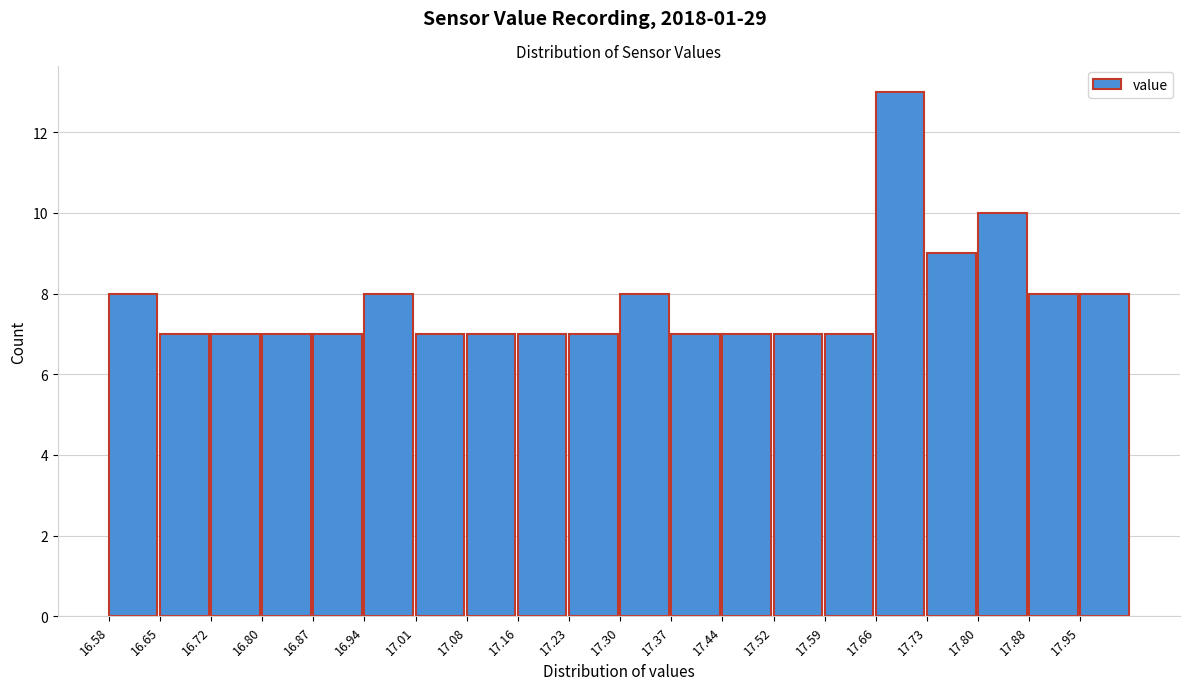

Reading left to right, list every bar in this chart as the range it spans on the x-axis followed by its height. Neither the bar edges nor the heights are printed on the chart, so give them approximately, as read against the axes.

16.580 to 16.652: 8
16.652 to 16.724: 7
16.724 to 16.796: 7
16.796 to 16.868: 7
16.868 to 16.940: 7
16.940 to 17.012: 8
17.012 to 17.084: 7
17.084 to 17.156: 7
17.156 to 17.228: 7
17.228 to 17.300: 7
17.300 to 17.372: 8
17.372 to 17.444: 7
17.444 to 17.516: 7
17.516 to 17.588: 7
17.588 to 17.660: 7
17.660 to 17.732: 13
17.732 to 17.804: 9
17.804 to 17.876: 10
17.876 to 17.948: 8
17.948 to 18.020: 8